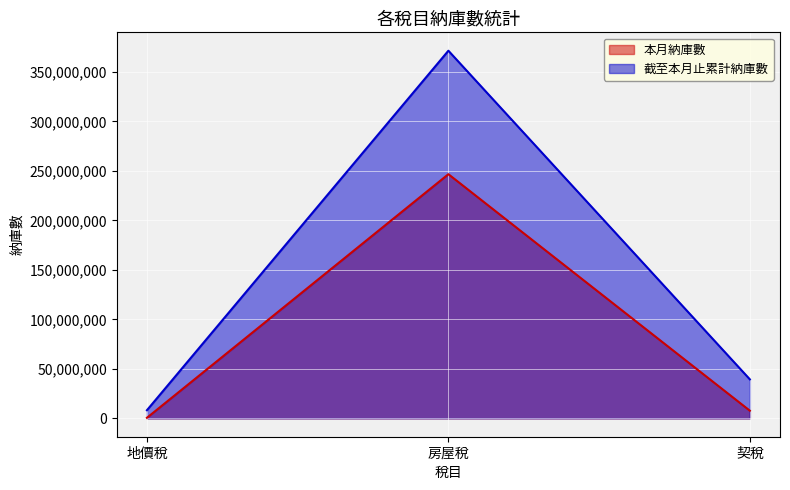

Count the number of data series in this chart.

2